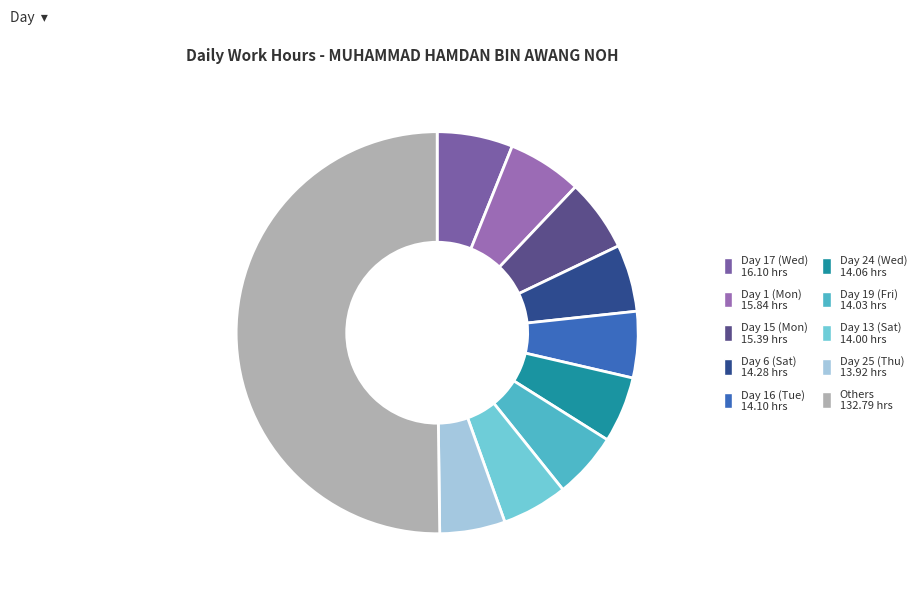

How many segments does this pie chart have?

10